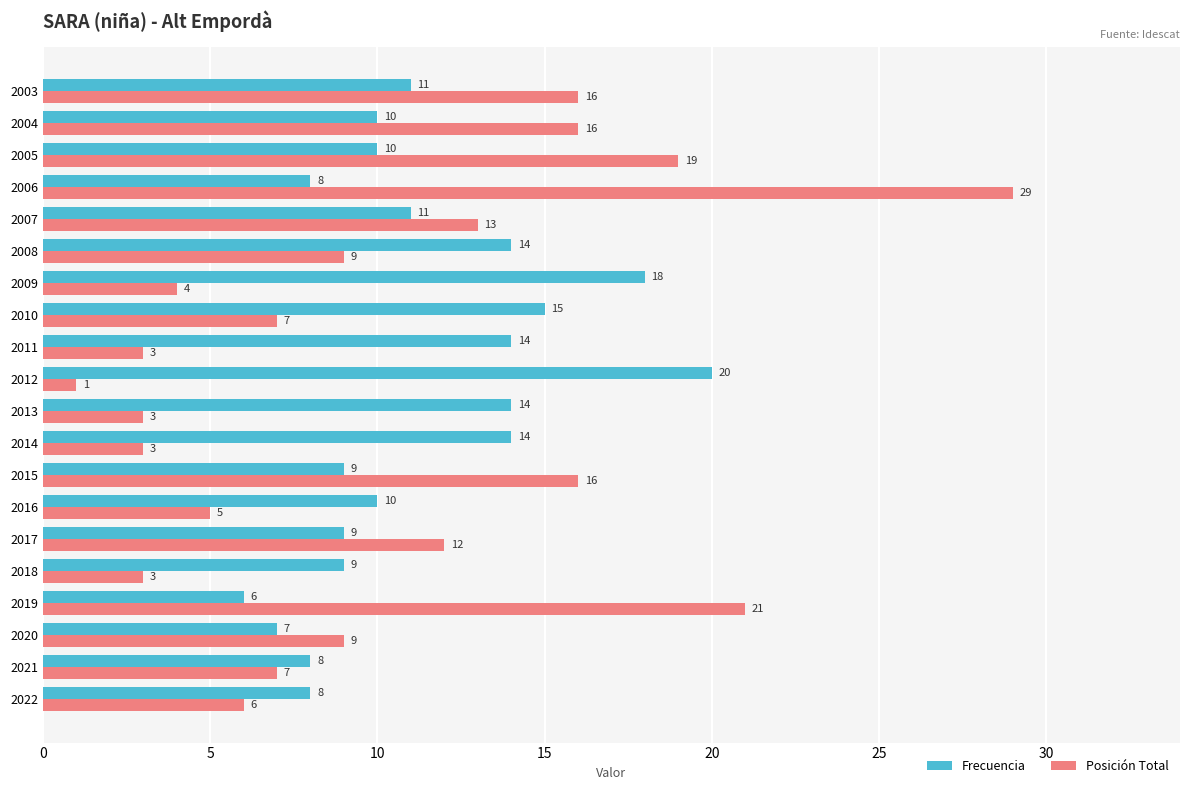

Is the value of Frecuencia at 2004 greater than the value of Posición Total at 2008?

Yes